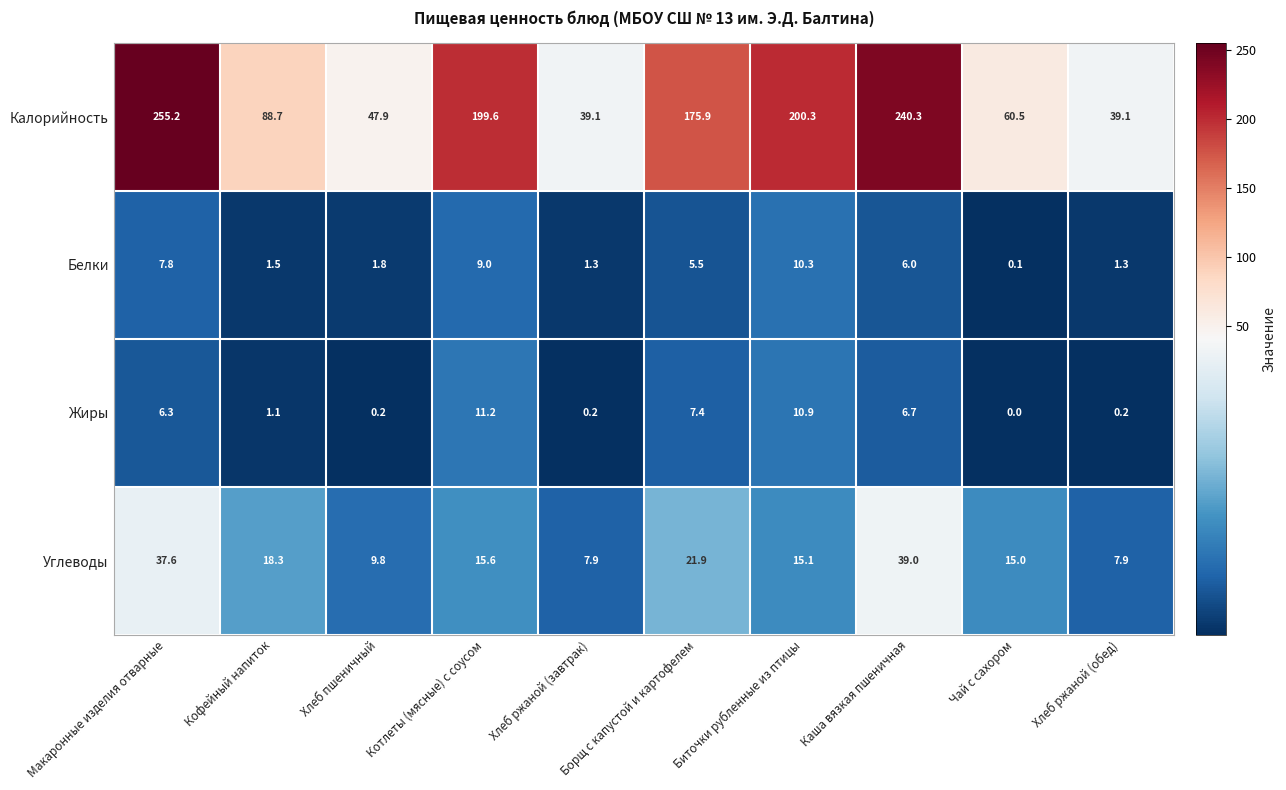

The value of Белки at Каша вязкая пшеничная is 8.2. True or false?

False